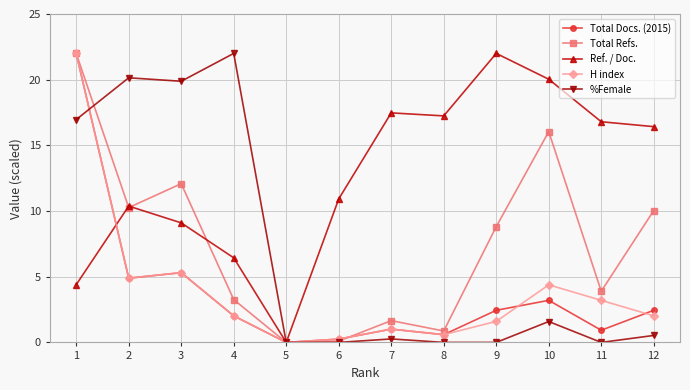

At which label is Total Docs. (2015) closest to 11?

3